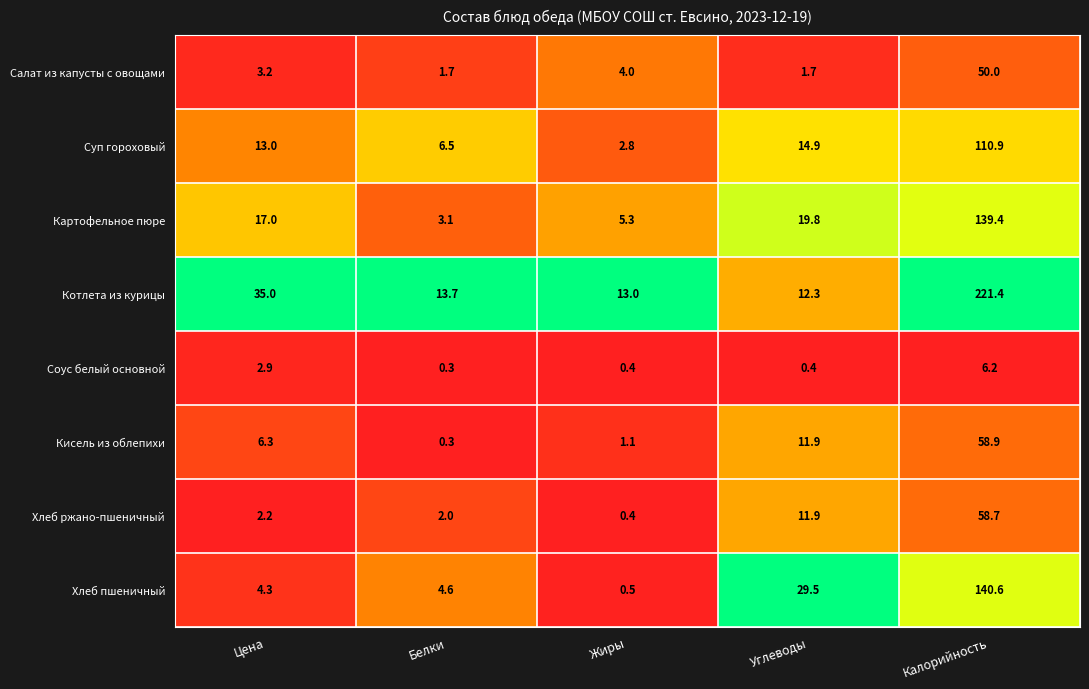

What value does the Котлета из курицы series have at Жиры?

13.0